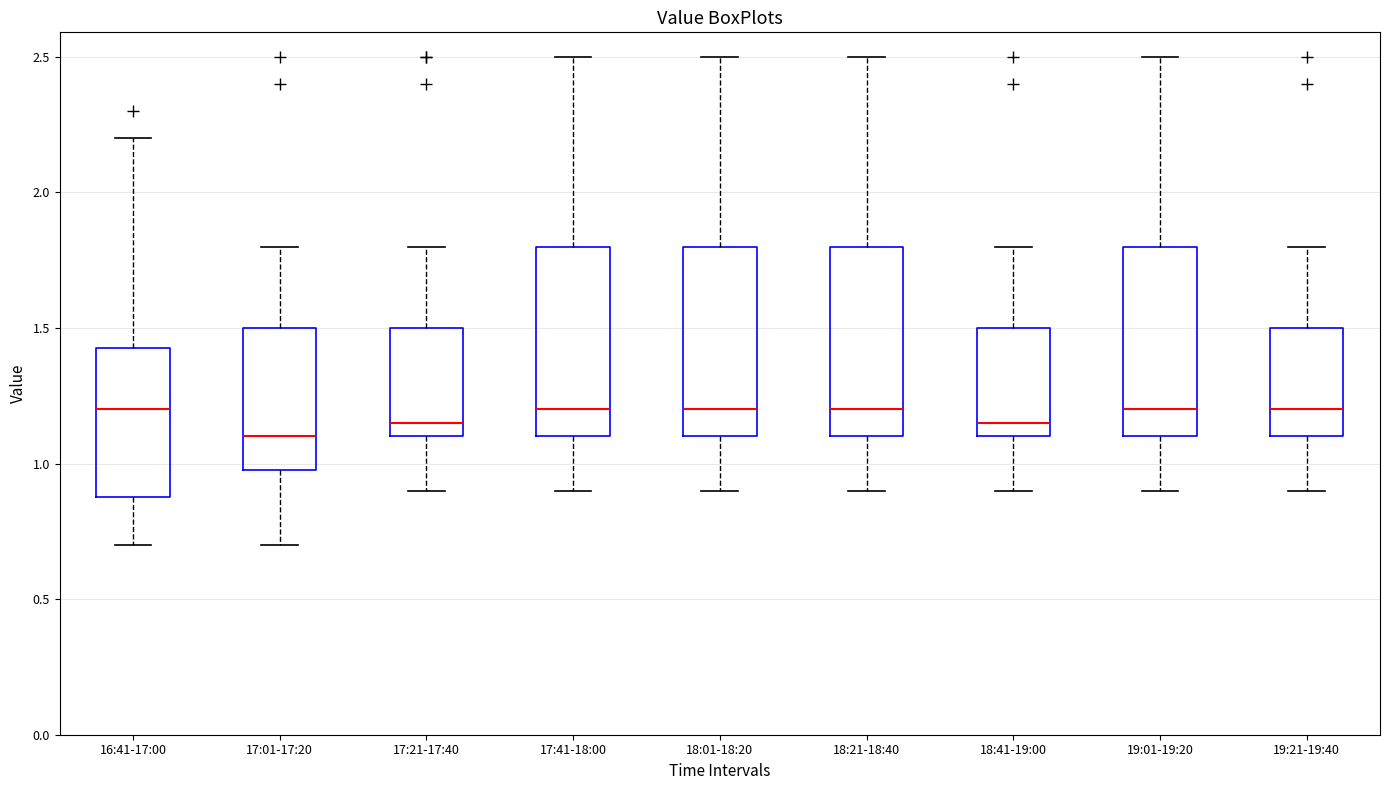

Where is the upper edge of the box for 17:41-18:00 on the y-axis? The values are not printed on the chart, so give them approximately, as read against the axis.

1.80